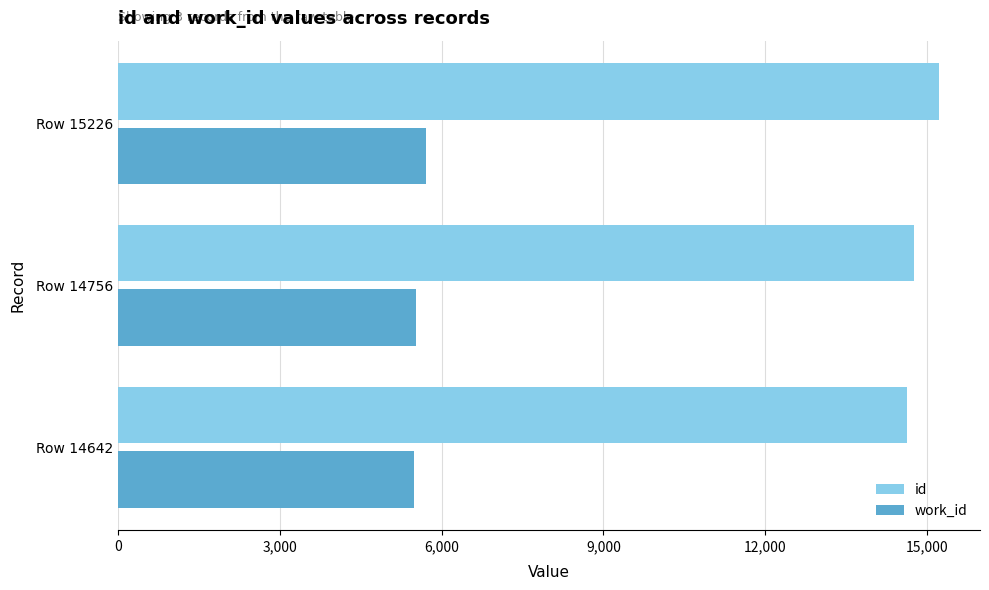

What is the highest value of the work_id series?

5705